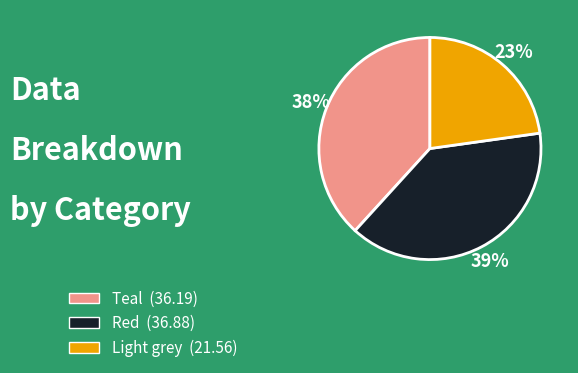

Does any single category account for the majority?

No